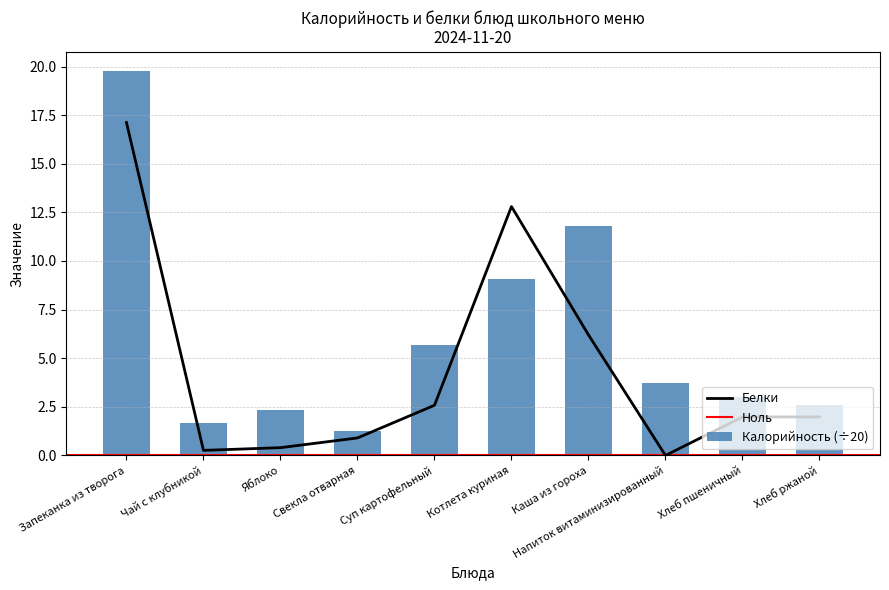

How many categories are shown in the chart?

10